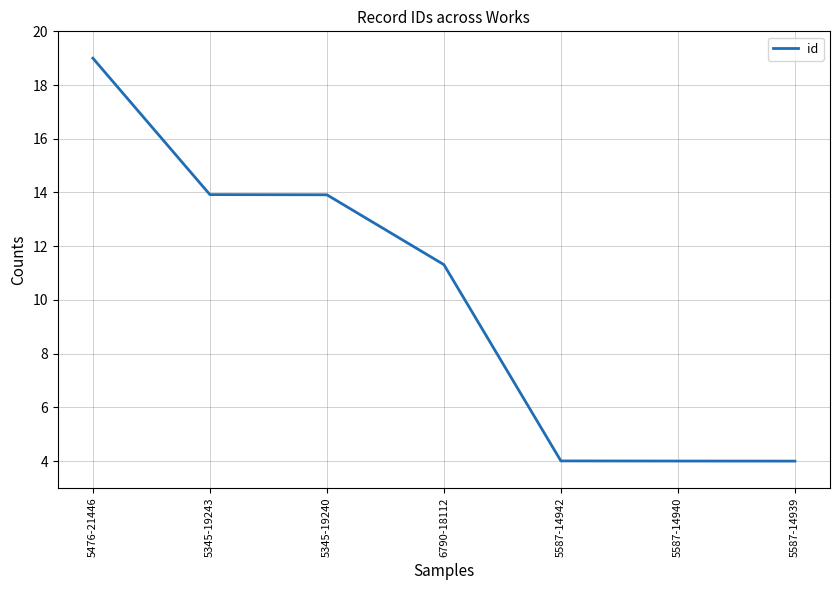

Where is the data nearest to the value 11?

6790-18112